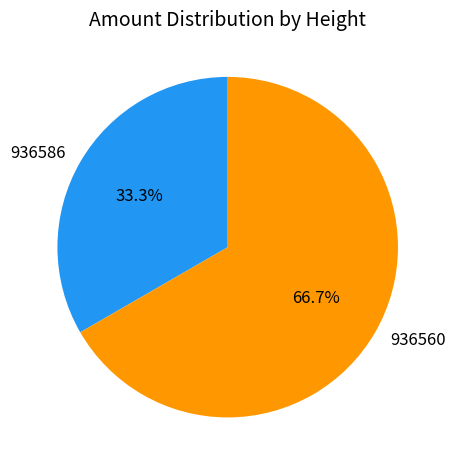

Is it true that 936560 is 67% of the pie?

True